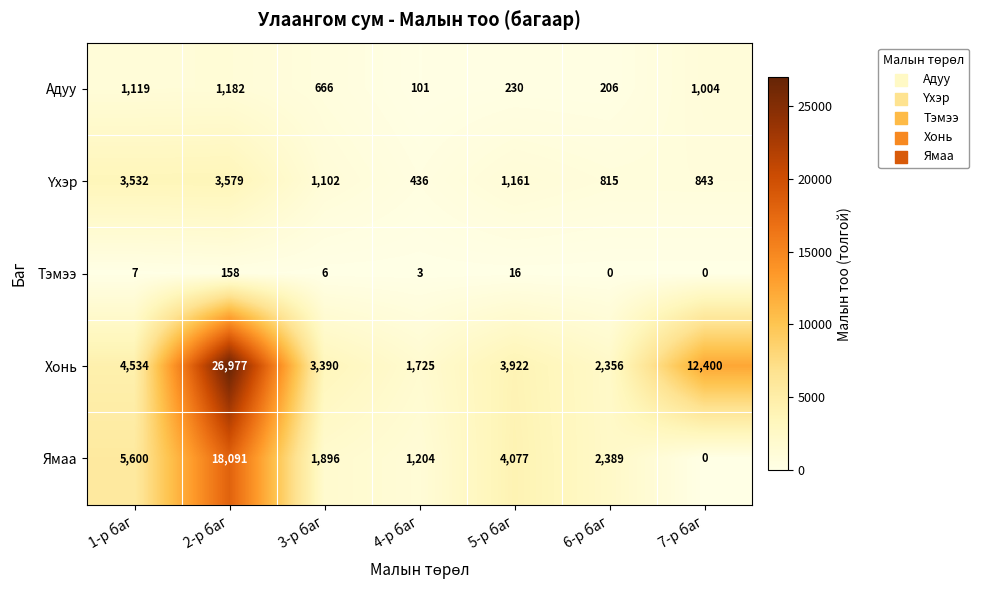

Which series changed the most between 3-р баг and 4-р баг?

Хонь